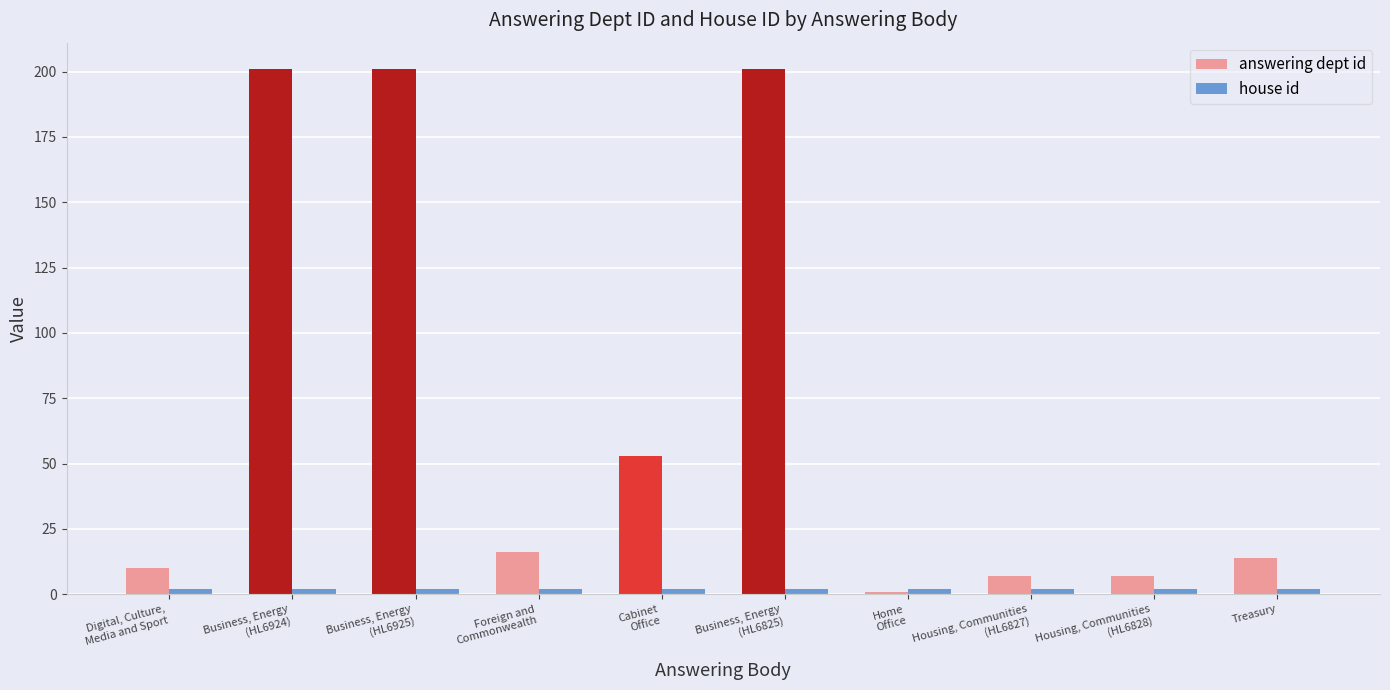

What is the label of the 6th bar from the left?

Business, Energy
(HL6825)